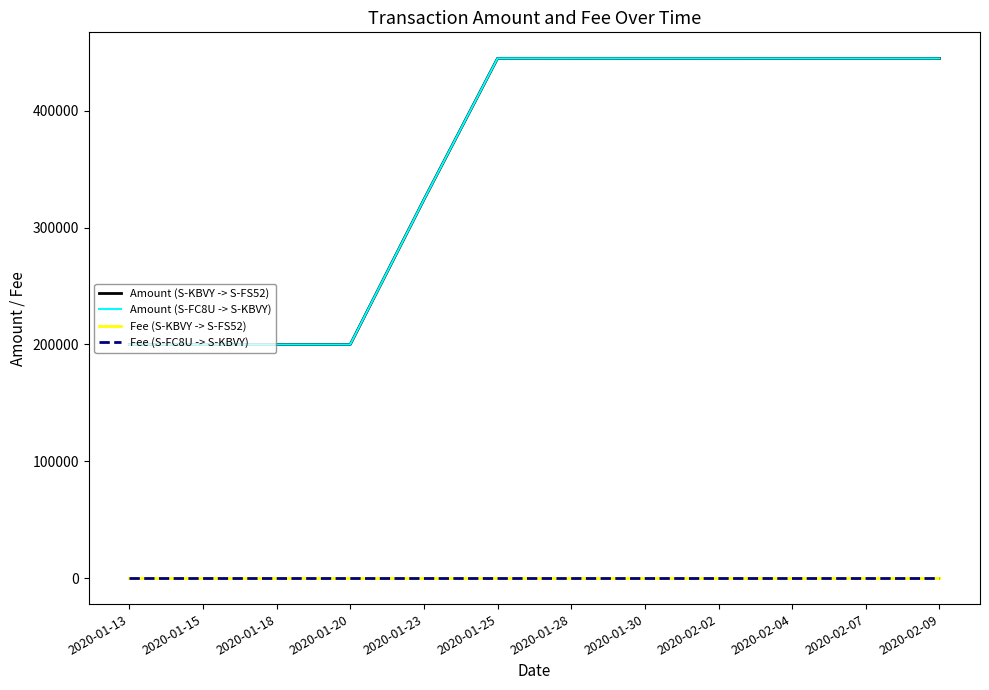

Which has a higher value, 2020-02-07 or 2020-02-09?

2020-02-07